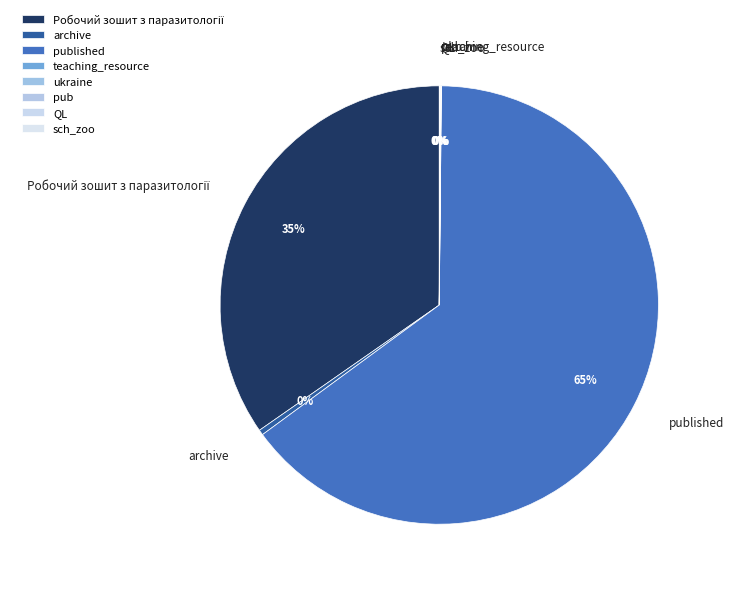

Is there any slice that represents more than half of the pie?

Yes